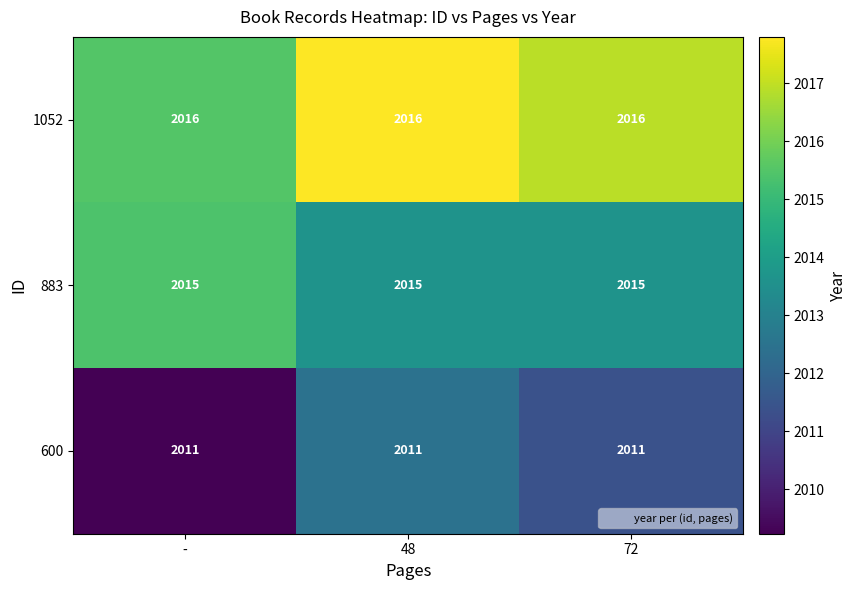

What value does the 1052 series have at 48?

2016